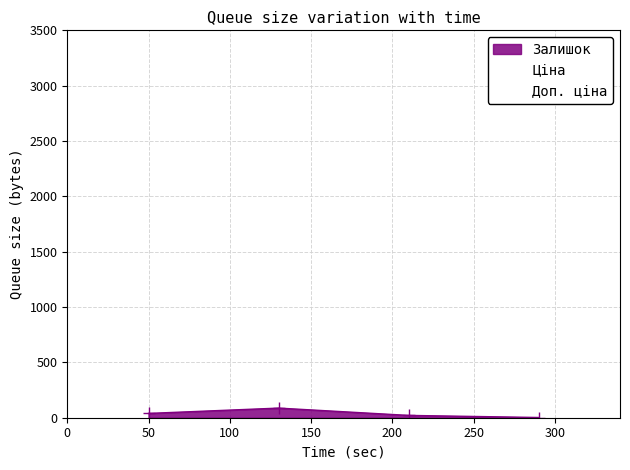

True or false: Залишок has more than 0 interior local peaks.

True